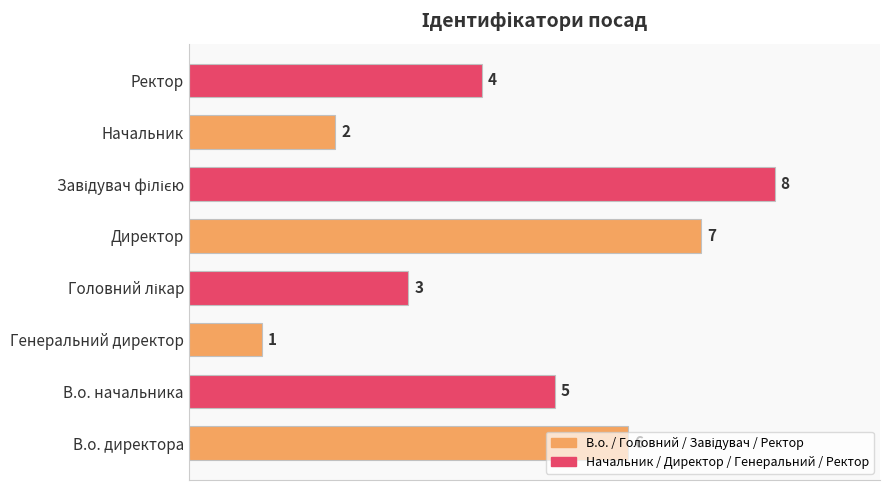

Is it true that the value at В.о. директора is 2?

False